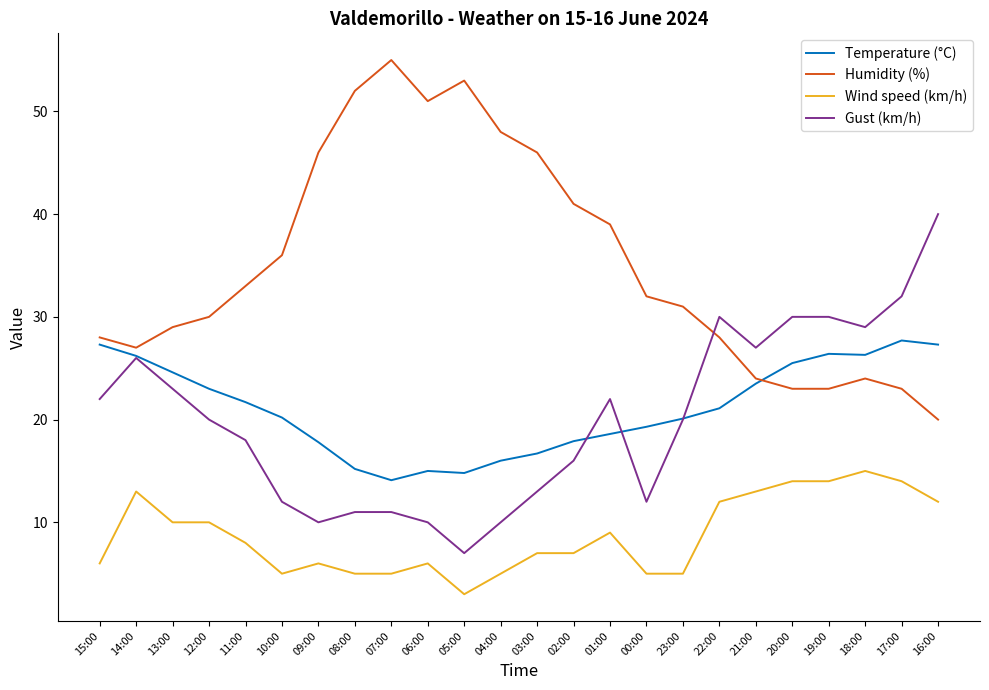

True or false: Humidity (%) and Wind speed (km/h) intersect in this chart.

False